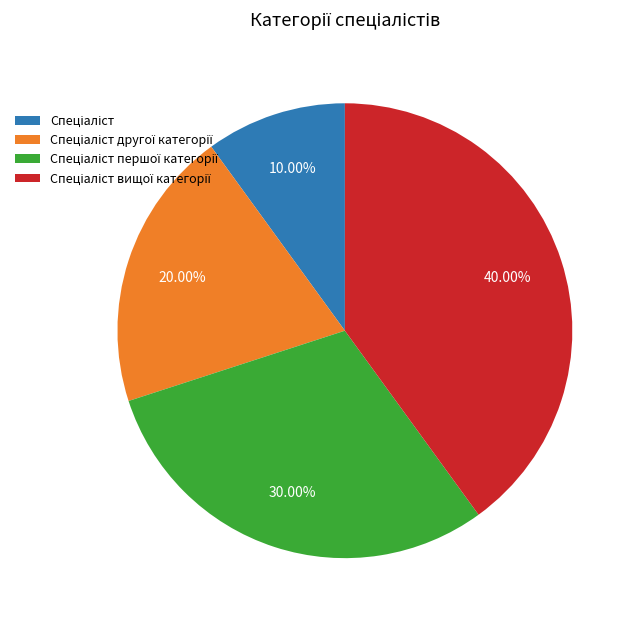

Does any single category account for the majority?

No